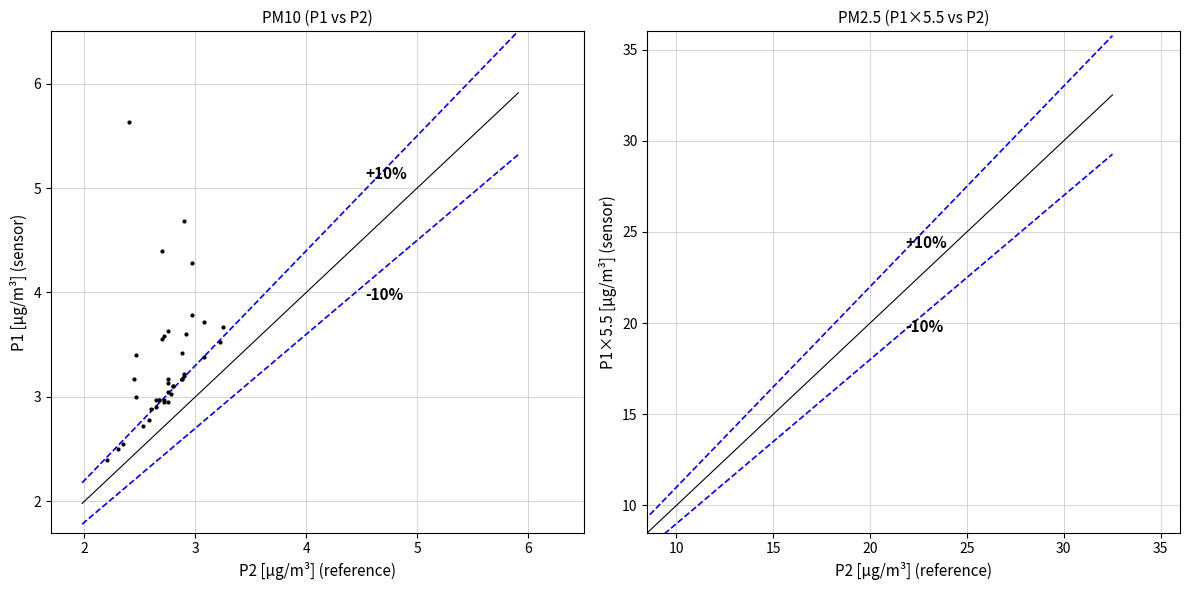

What is the value of the 18th point from the left?

3.4